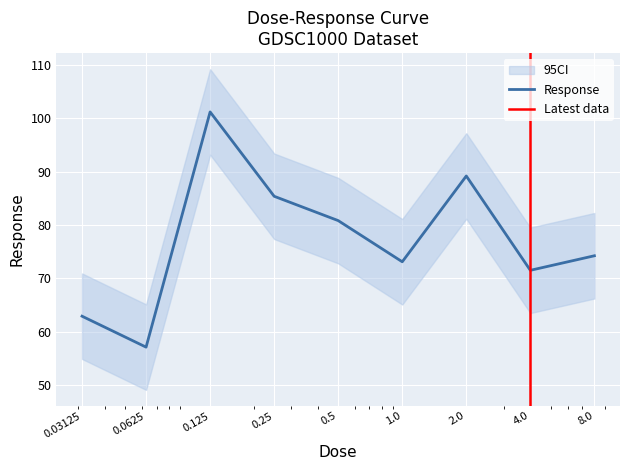

How many values are below 74?

4